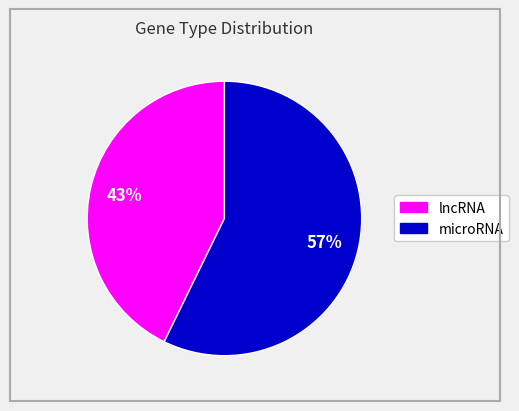

To the nearest percent, what is the combined percentage of lncRNA and microRNA?

100%